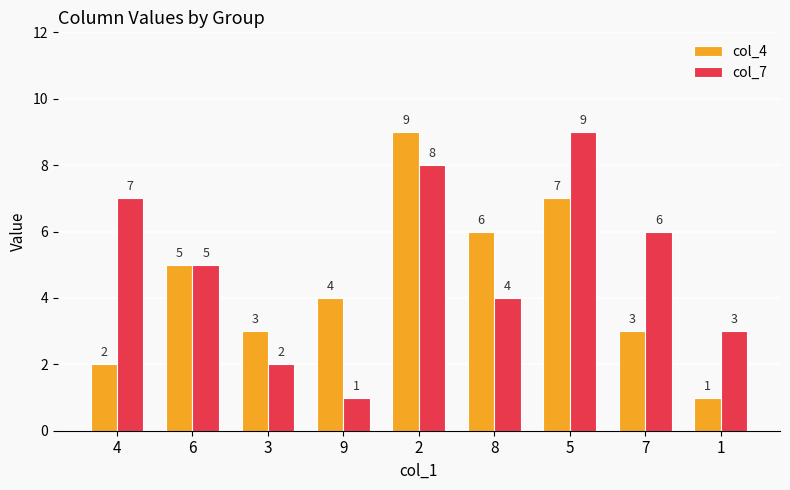

Rank the series at 3 from lowest to highest value.

col_7, col_4